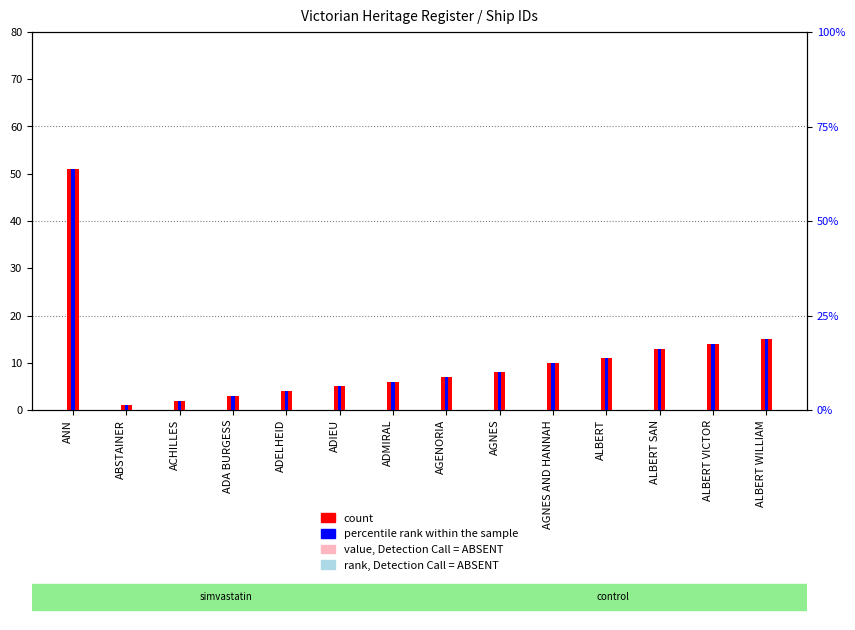

Reading right to left, transcribe all the data shown in this chart.

count: 15.0	14.0	13.0	11.0	10.0	8.0	7.0	6.0	5.0	4.0	3.0	2.0	1.0	51.0
percentile rank within the sample: 18.8	17.5	16.2	13.8	12.5	10.0	8.8	7.5	6.2	5.0	3.8	2.5	1.2	63.8